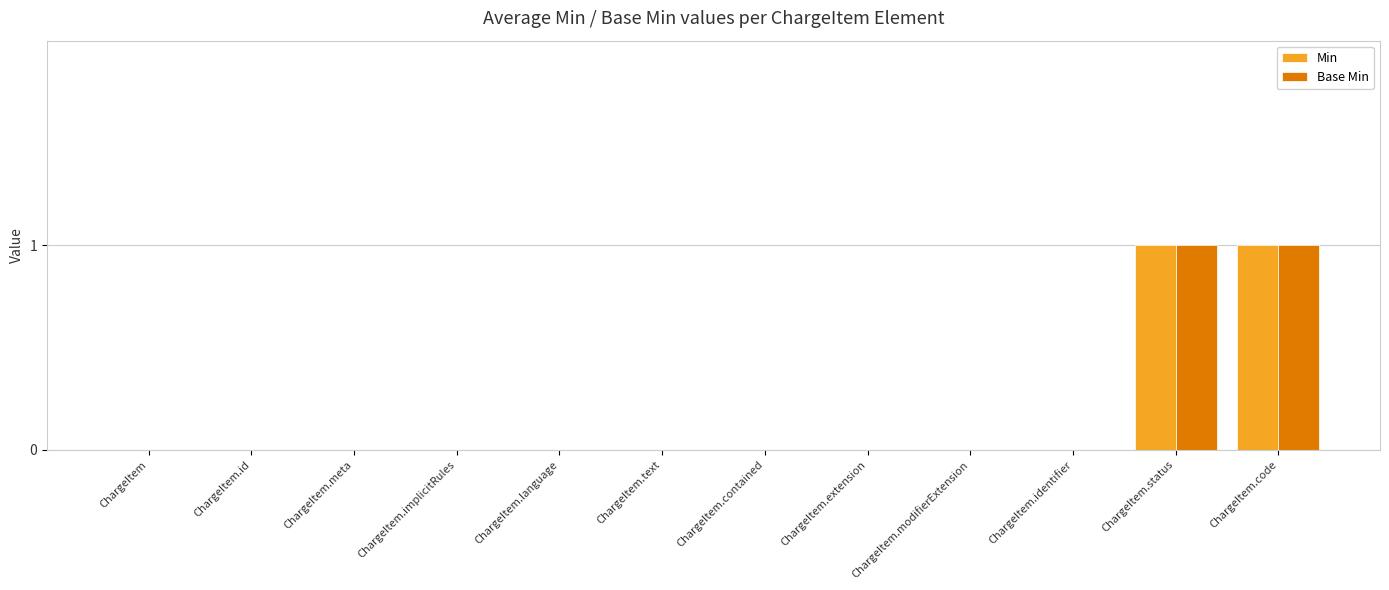

Is it true that Base Min equals 1 at ChargeItem.code?

True